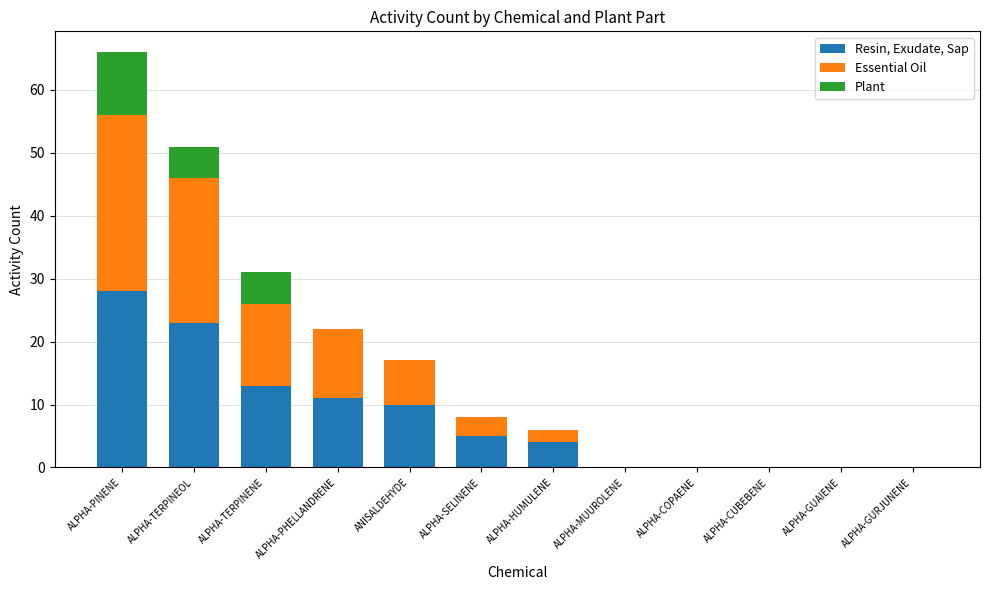

What is the sum of the Resin, Exudate, Sap values at ALPHA-TERPINENE and ALPHA-PHELLANDRENE?

24